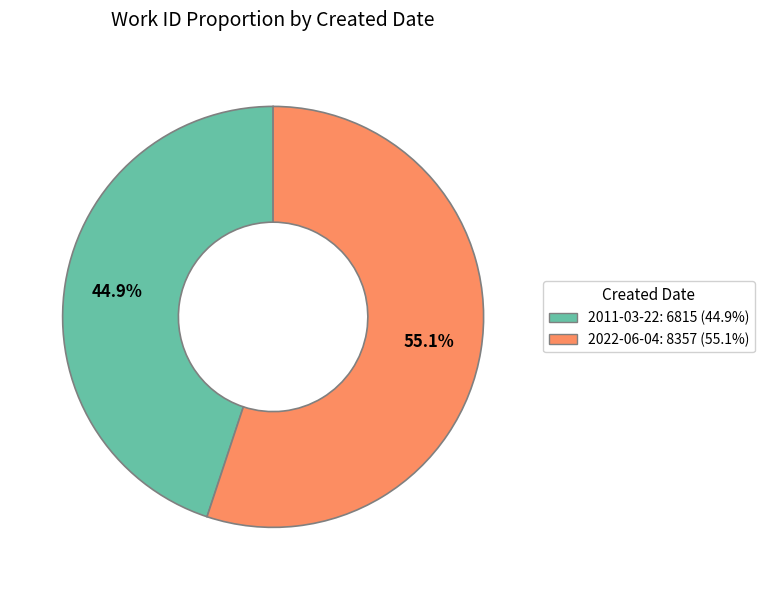

To the nearest percent, what percentage of the pie is 2011-03-22?

45%